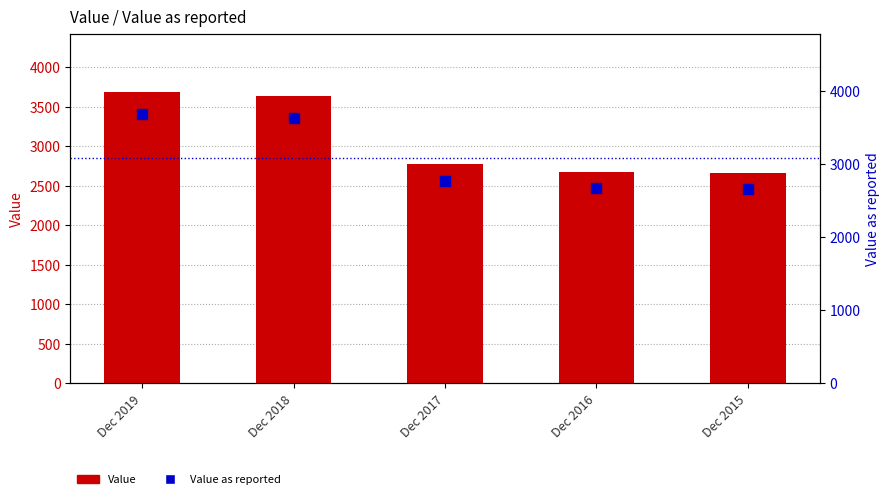

How many series are shown in this chart?

2